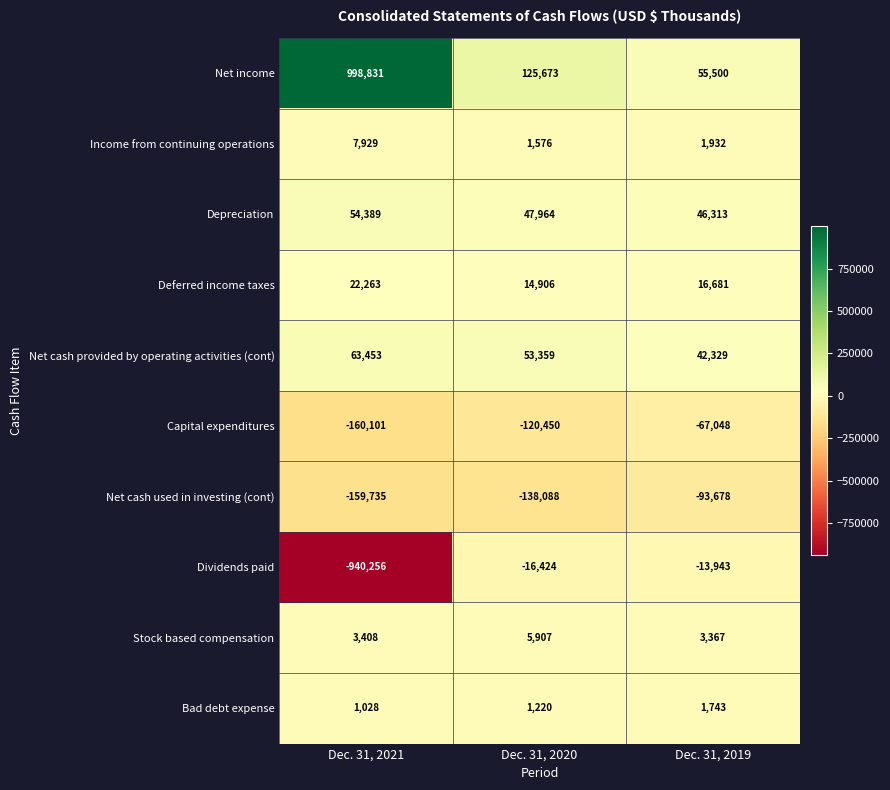

Where does the Capital expenditures series first go above -120450?

Dec. 31, 2019